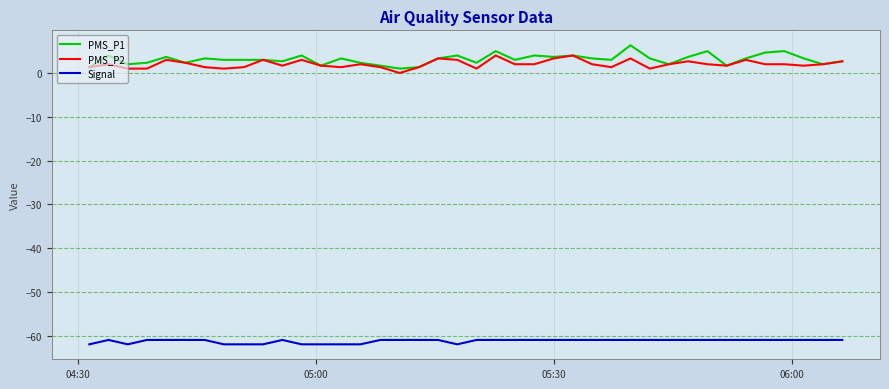

True or false: Signal and PMS_P2 cross at least once.

False